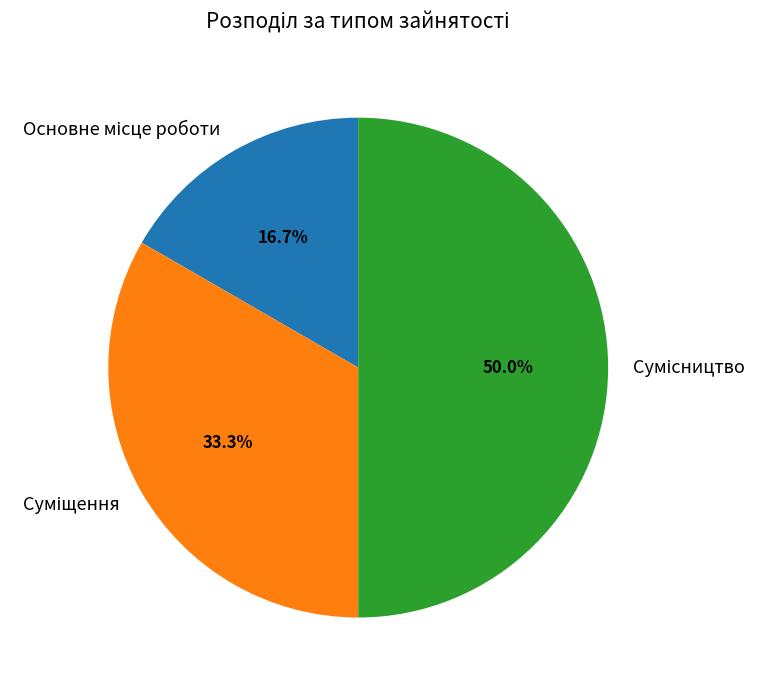

Does Основне місце роботи represent more than half of the total?

No